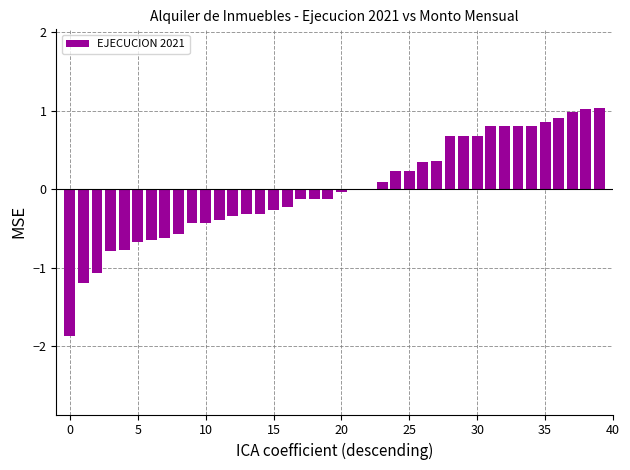

What is the greatest value displayed?

1.0